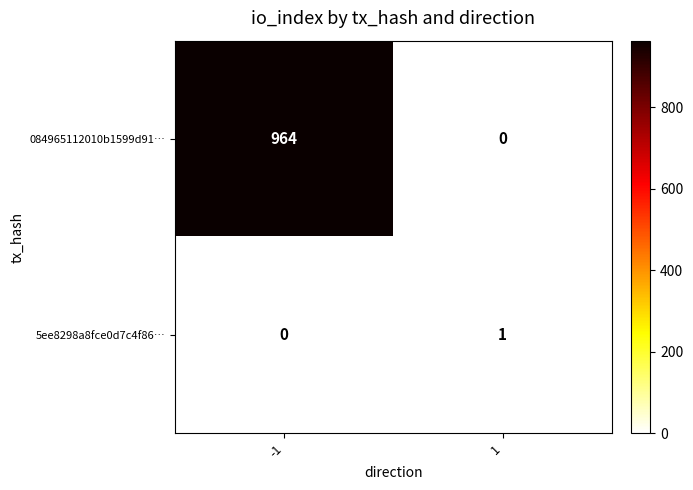

Reading right to left, transcribe all the data shown in this chart.

084965112010b1599d91…: 1=0	-1=964
5ee8298a8fce0d7c4f86…: 1=1	-1=0